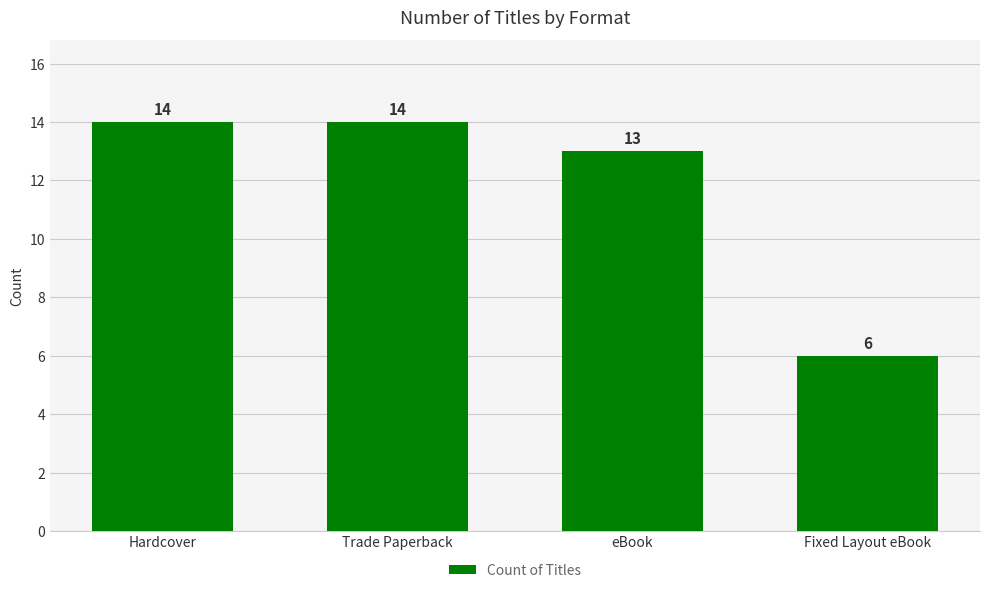

What is the label of the 3rd bar from the left?

eBook